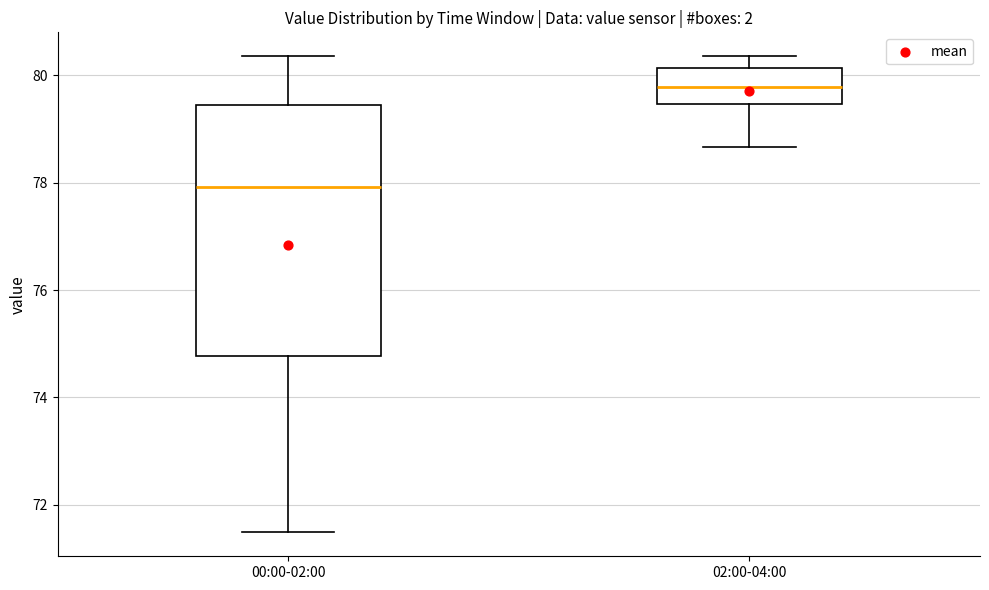

Which box's median line is the highest?

02:00-04:00